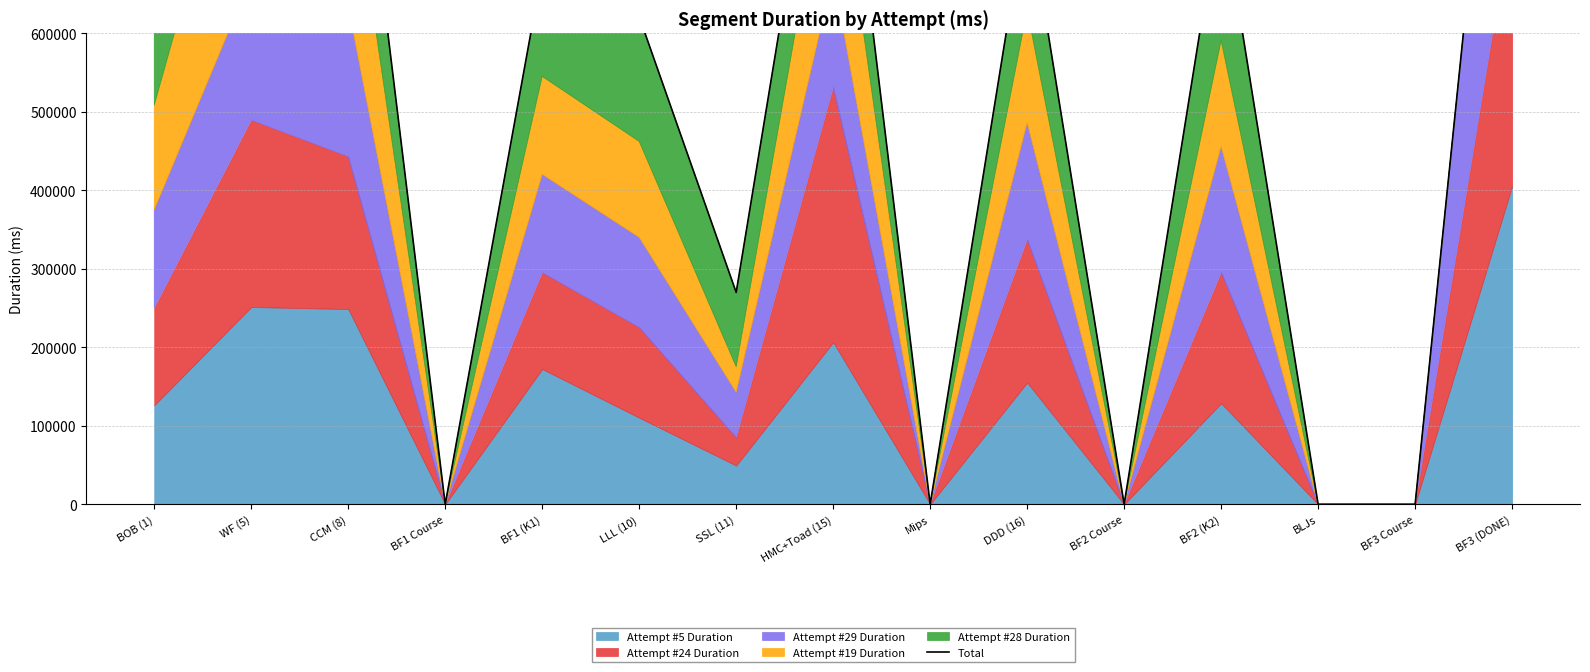

What is the difference between the values at BF2 Course and BF3 (DONE)?

1205749